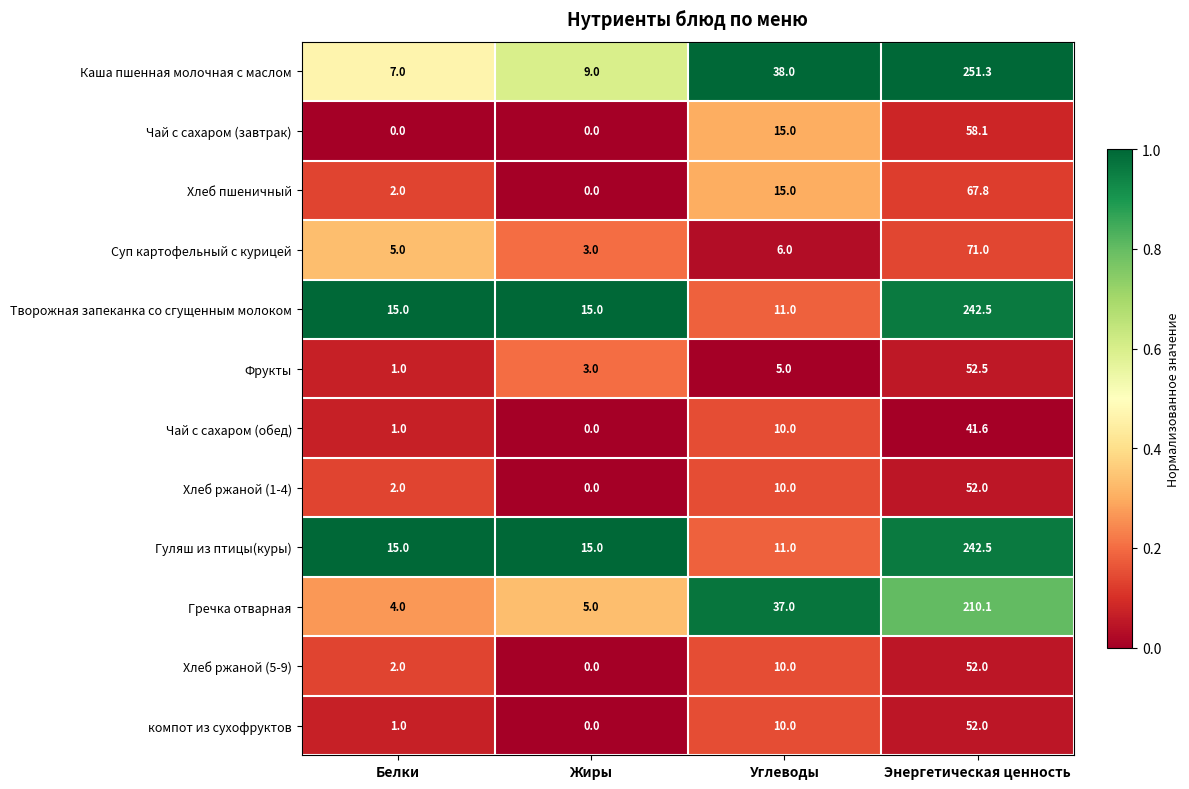

What is the sum of the Гуляш из птицы(куры) values at Углеводы and Энергетическая ценность?

253.5